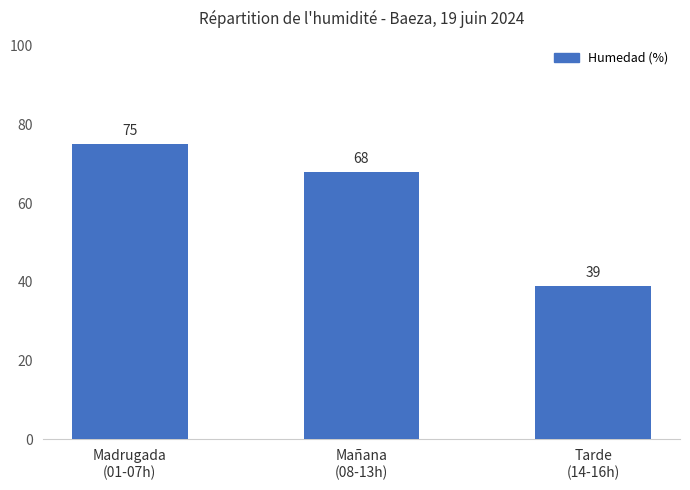

What is the ratio of the value at Tarde
(14-16h) to the value at Madrugada
(01-07h)?

0.5